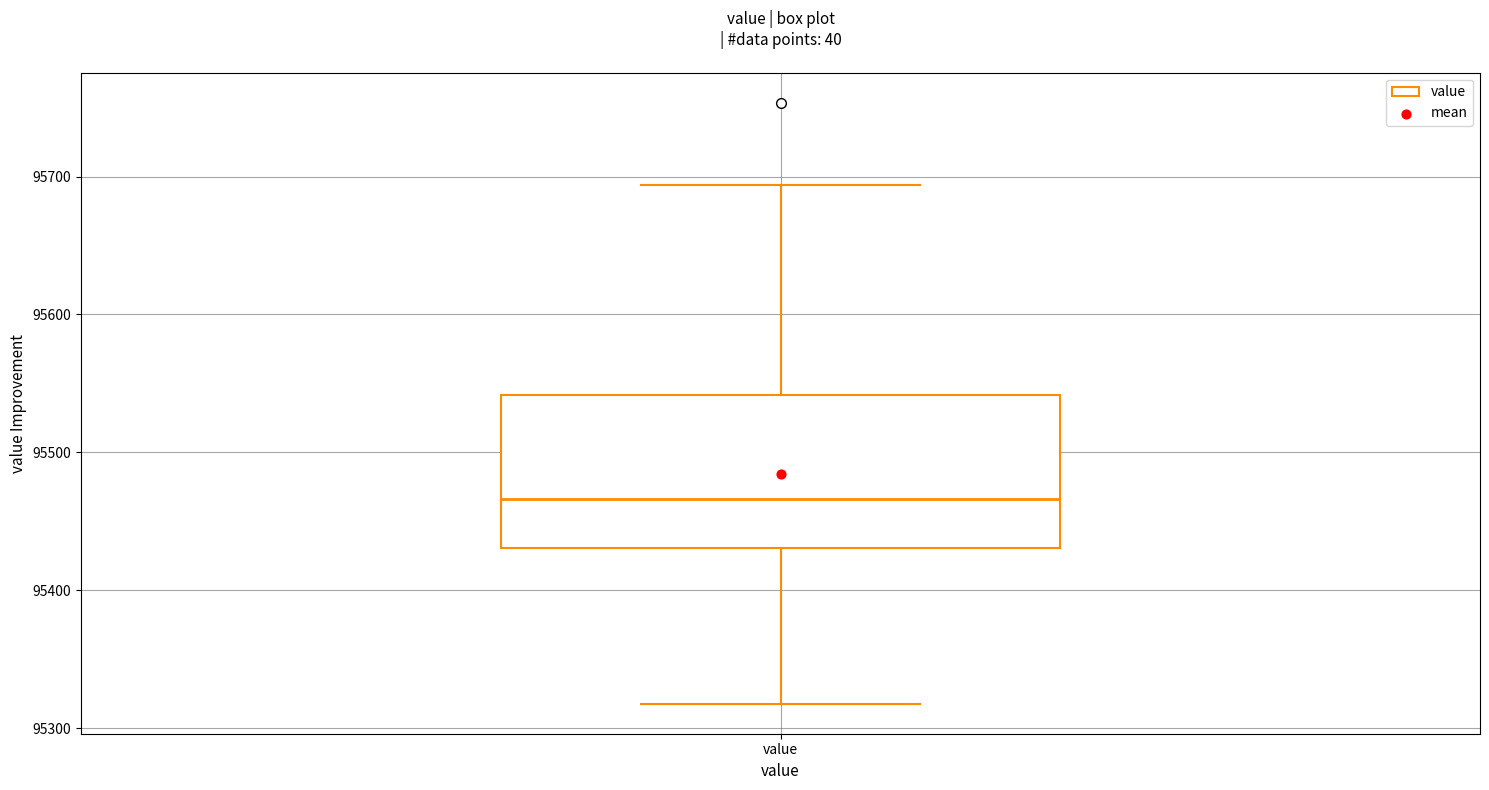

Read this box plot against the y-axis: the position of the median line, the range covered by the box, and the ends of both whiskers. The values are not printed on the chart, so give them approximately, as read against the axis.

median 95470, box 95430 to 95540, whiskers 95320 to 95690